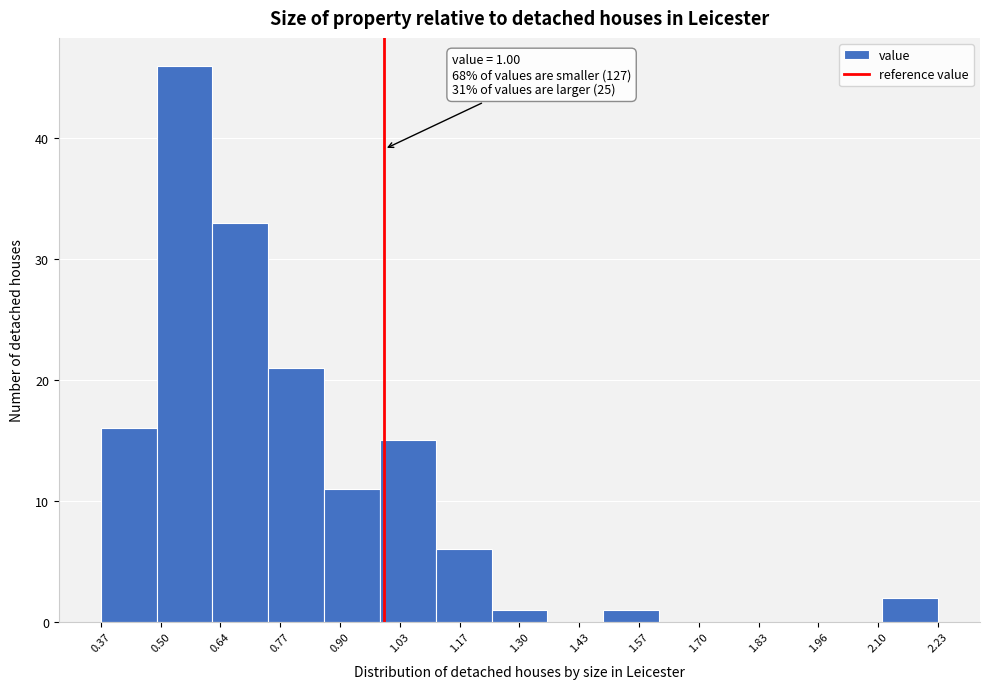

Which range on the x-axis has the tallest bar?

0.494 to 0.618